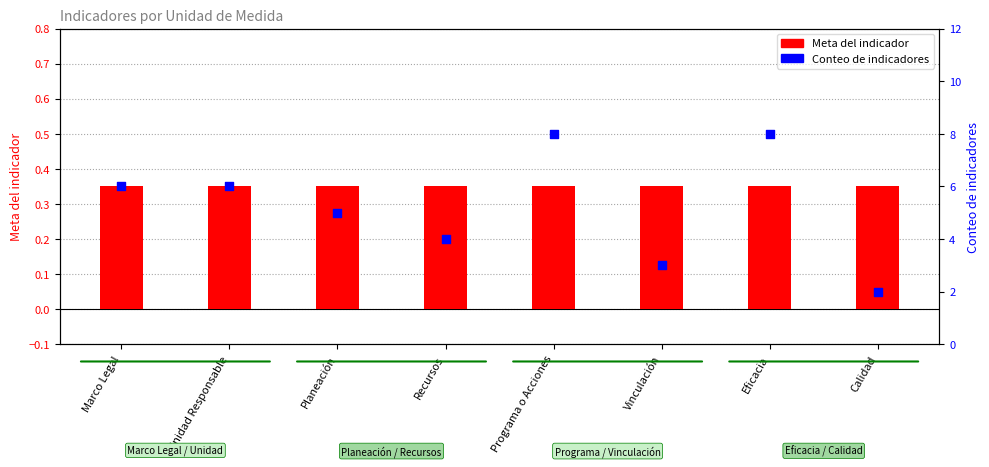

What are all the series names shown in the legend?

Meta del indicador, Conteo de indicadores